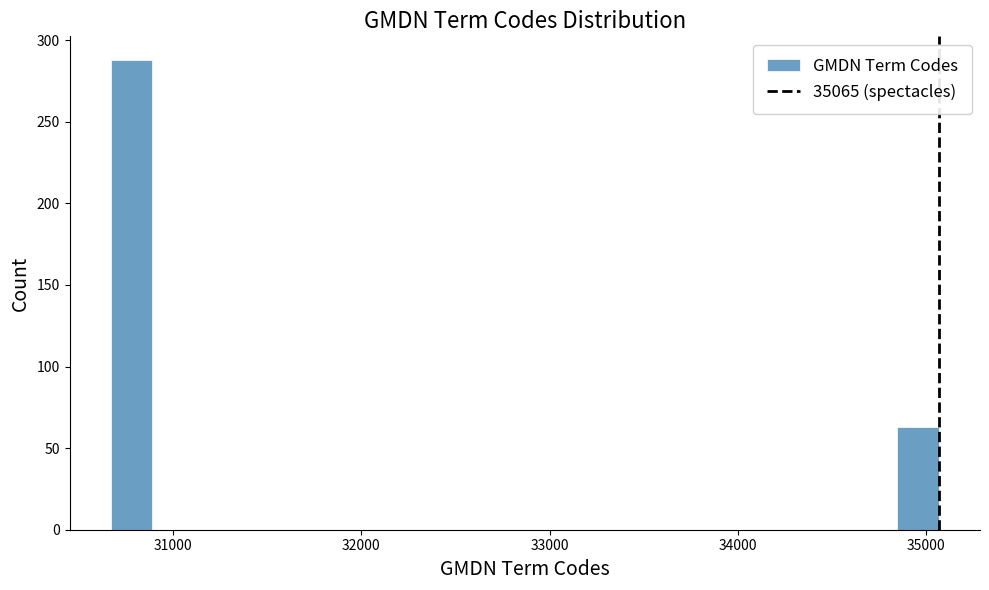

Around what value on the x-axis is the tallest bar? Give the approximate position of its centre, as read against the axis.

30800